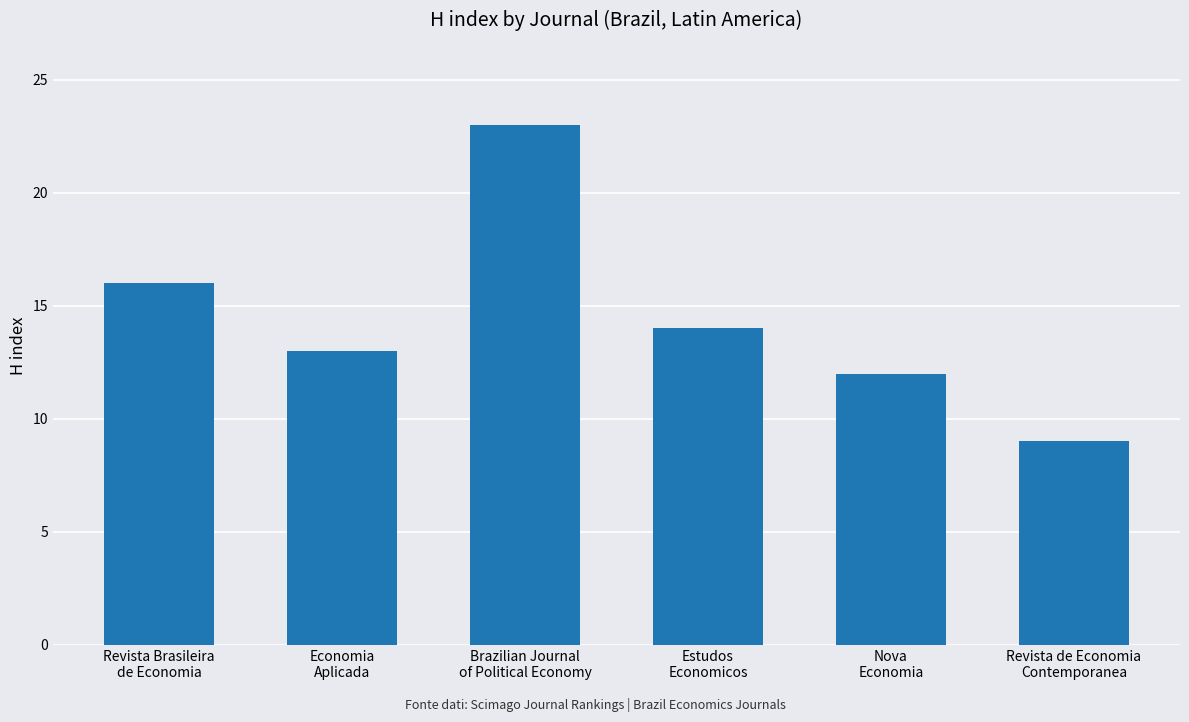

Is it true that the value at Economia
Aplicada is 13?

True